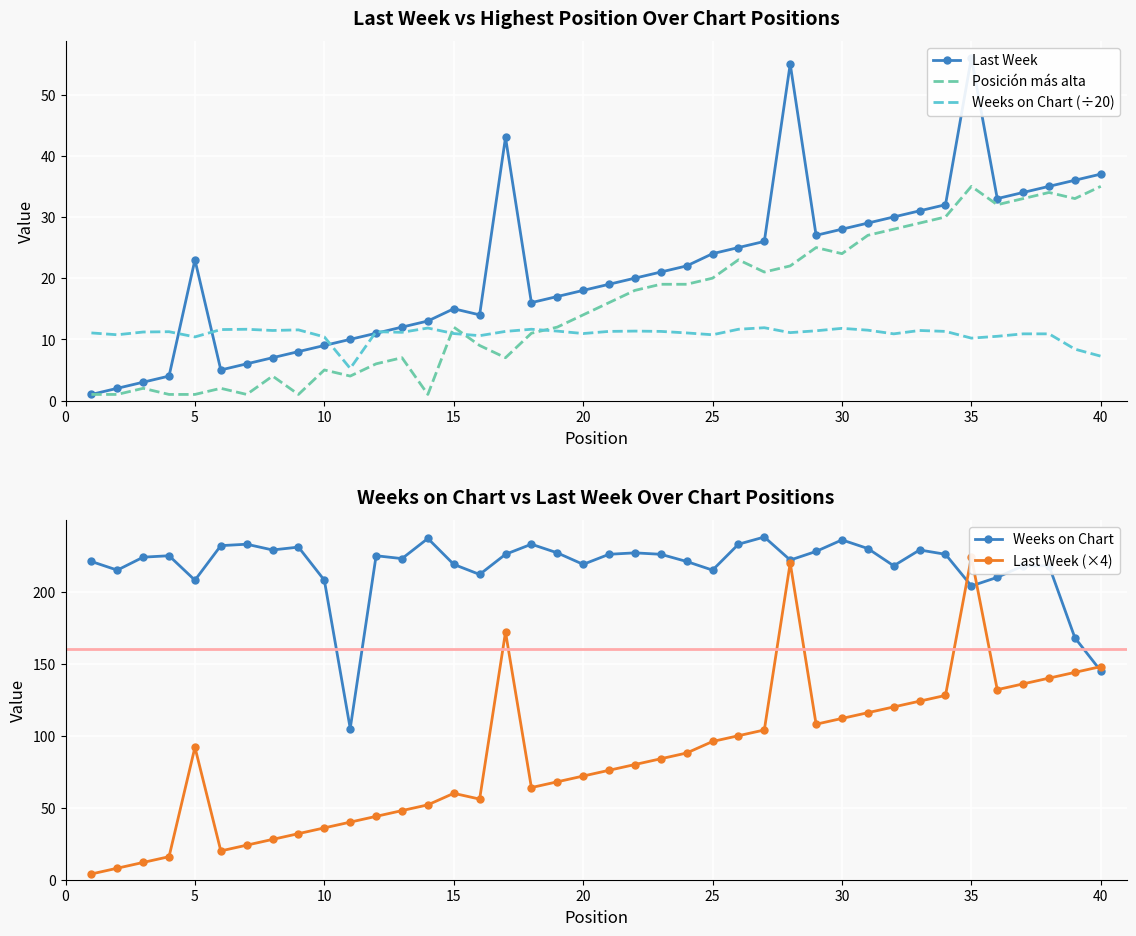

List the series in order of their peak value, lowest first.

Weeks on Chart (÷20), Posición más alta, Last Week, Last Week (×4), Weeks on Chart